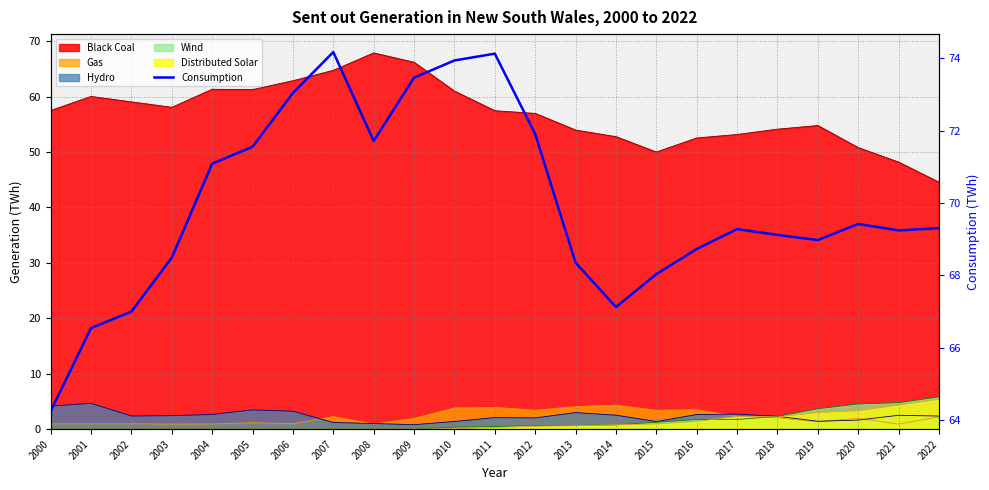

Reading left to right, extract all data points from this chart.

2000=64.3	2001=66.5	2002=67.0	2003=68.5	2004=71.1	2005=71.6	2006=73.0	2007=74.2	2008=71.7	2009=73.5	2010=73.9	2011=74.1	2012=71.9	2013=68.4	2014=67.1	2015=68.0	2016=68.7	2017=69.3	2018=69.1	2019=69.0	2020=69.4	2021=69.2	2022=69.3